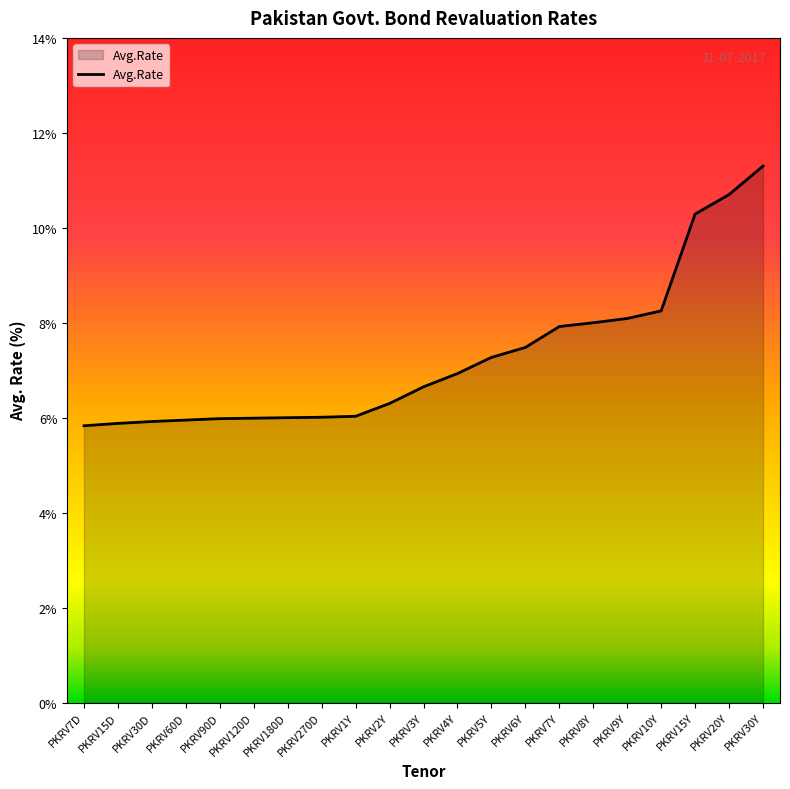

The value at PKRV180D is 10.4. True or false?

False